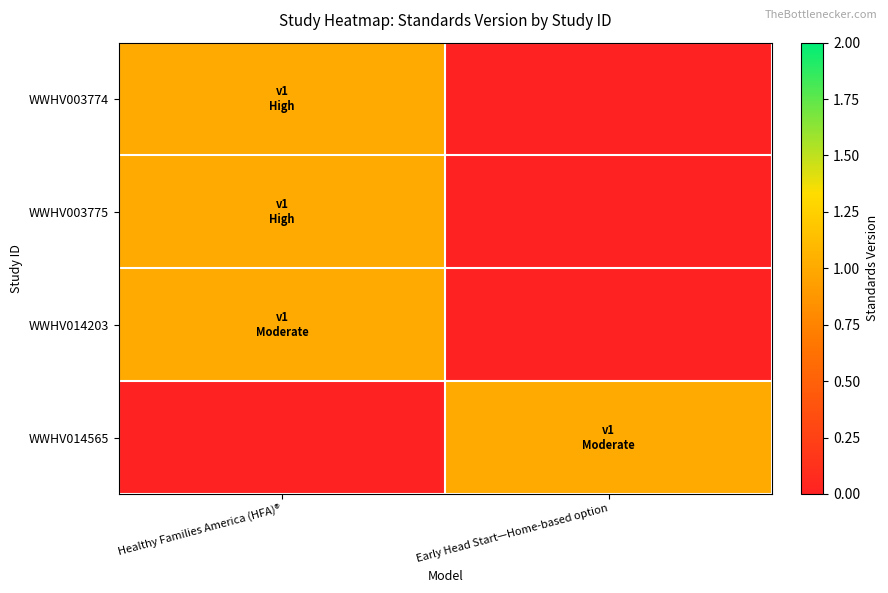

Reading left to right, transcribe all the data shown in this chart.

WWHV003774: Healthy Families America (HFA)®=1	Early Head Start—Home-based option=0
WWHV003775: Healthy Families America (HFA)®=1	Early Head Start—Home-based option=0
WWHV014203: Healthy Families America (HFA)®=1	Early Head Start—Home-based option=0
WWHV014565: Healthy Families America (HFA)®=0	Early Head Start—Home-based option=1